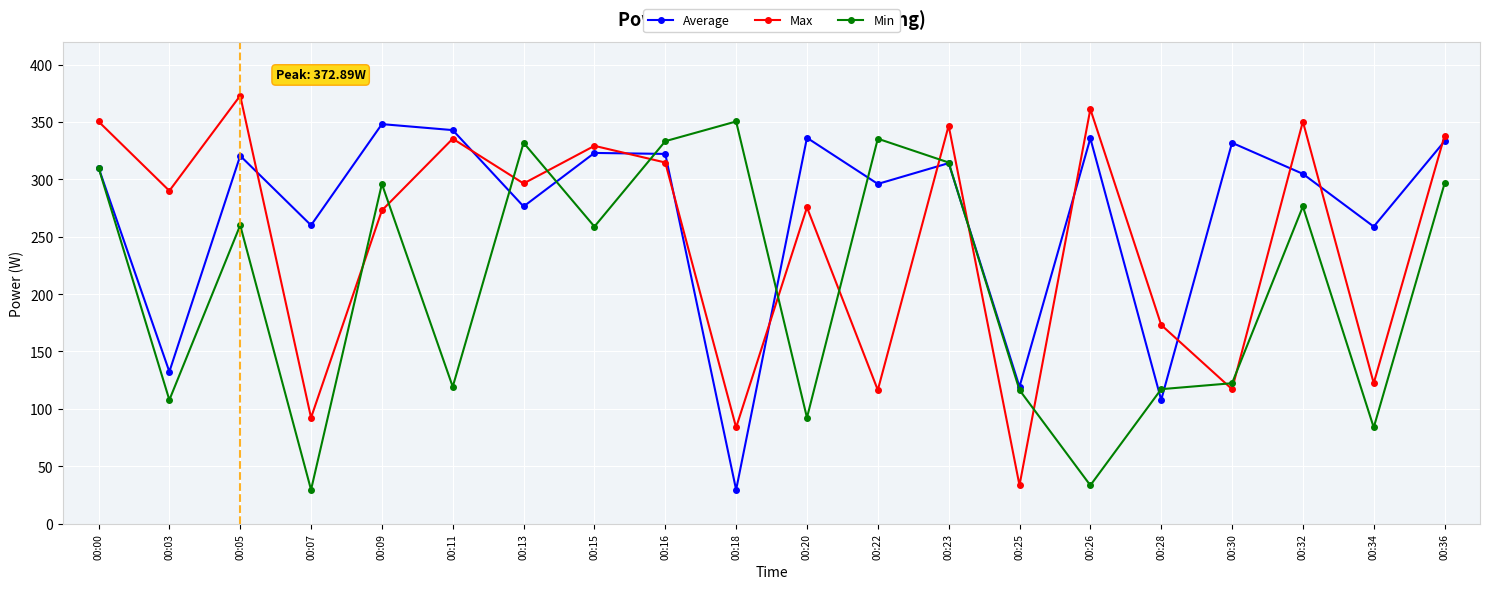

What is the difference between the Min values at 00:32 and 00:13?

55.5